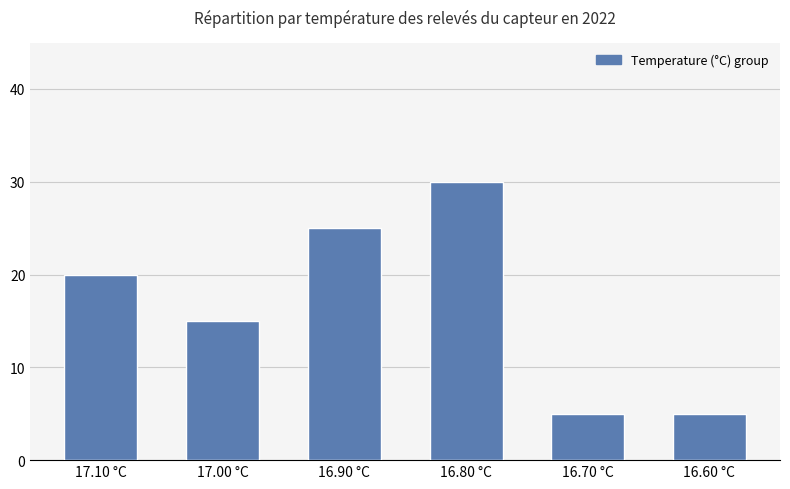

What is the smallest value displayed?

5